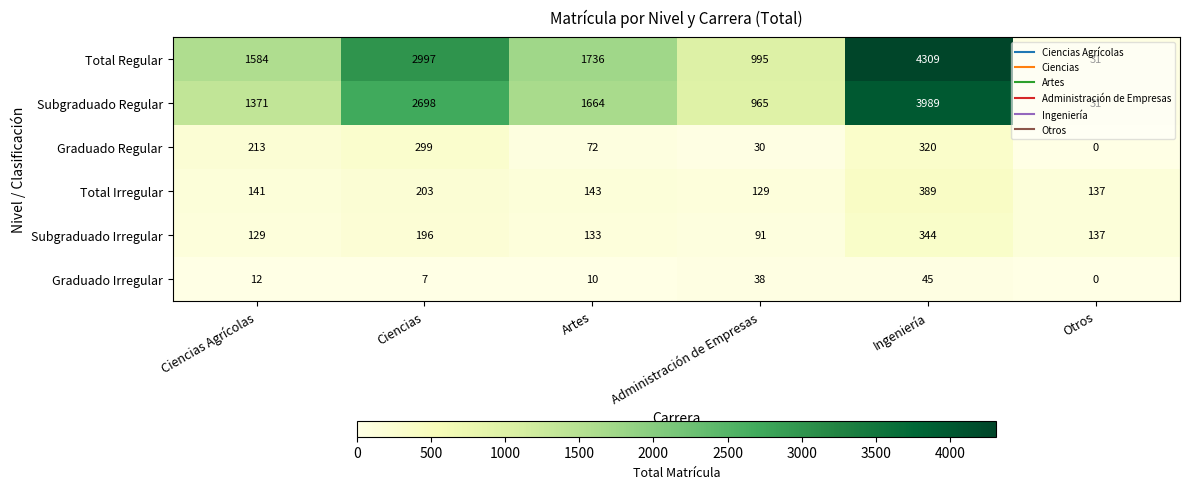

The Graduado Regular series shows 491 at Ciencias. True or false?

False